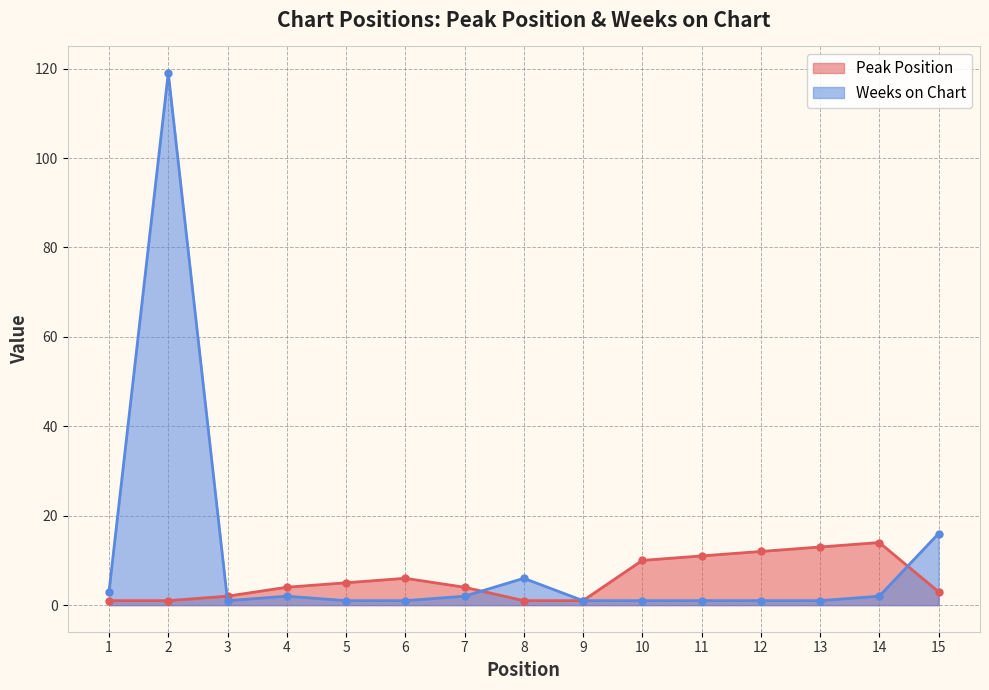

Where do Weeks on Chart and Peak Position first cross each other?

2 and 3